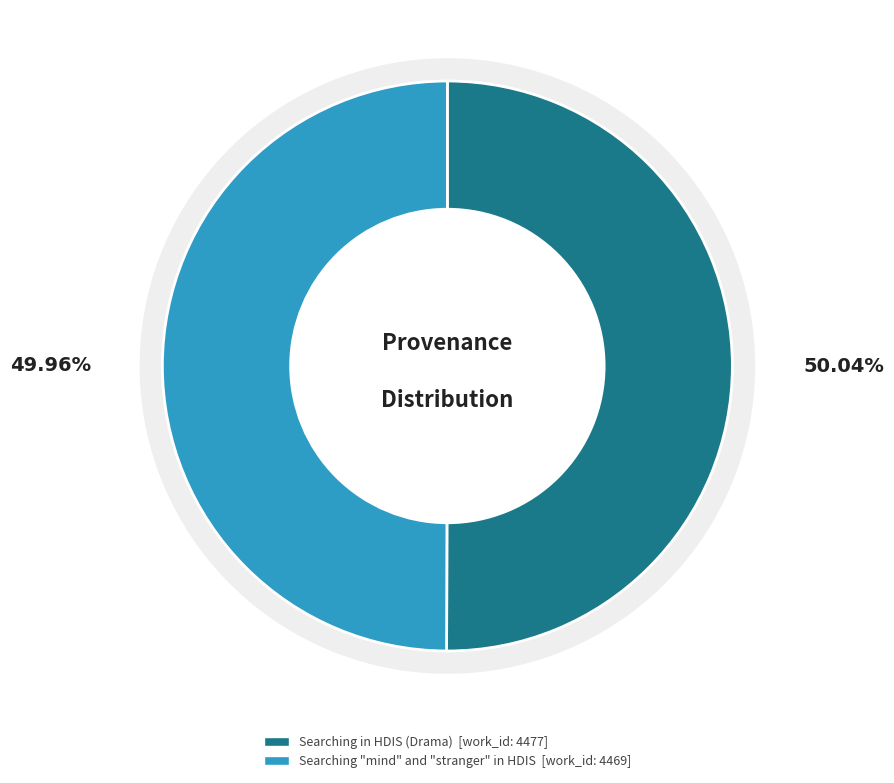

What is the ratio of the value at Searching in HDIS (Drama) to the value at Searching "mind" and "stranger" in HDIS?

1.0